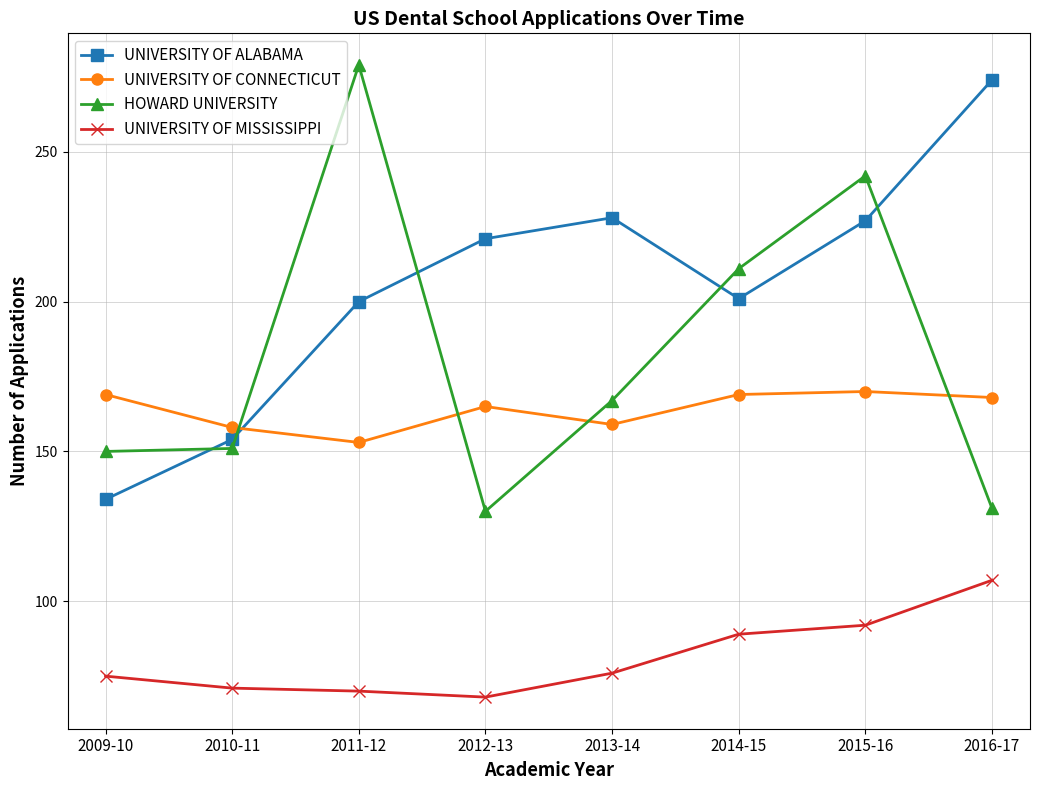

What is the average value of the UNIVERSITY OF MISSISSIPPI series?

81